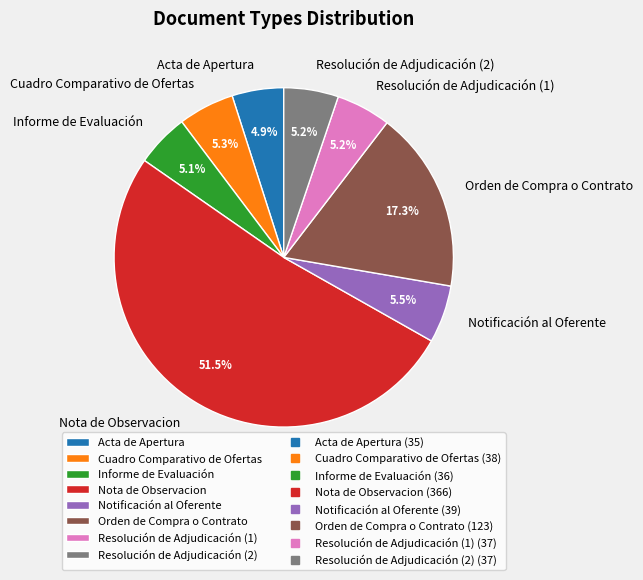

To the nearest percent, what is the combined percentage of Notificación al Oferente and Resolución de Adjudicación (1)?

11%